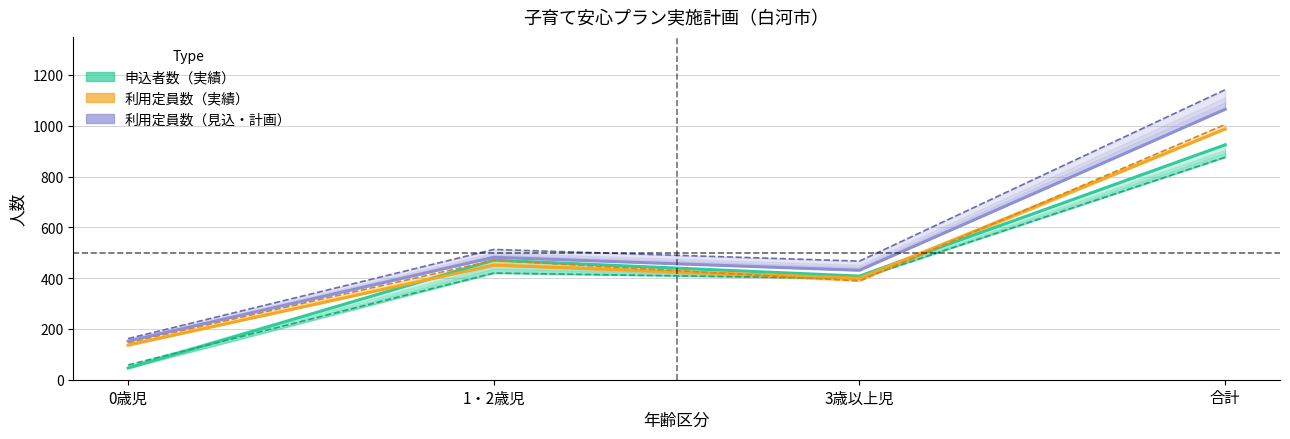

Reading left to right, extract all data points from this chart.

申込者数（実績）: 46	471	408	925
利用定員数（実績）: 136	451	400	987
利用定員数（見込・計画）: 152	482	431	1065